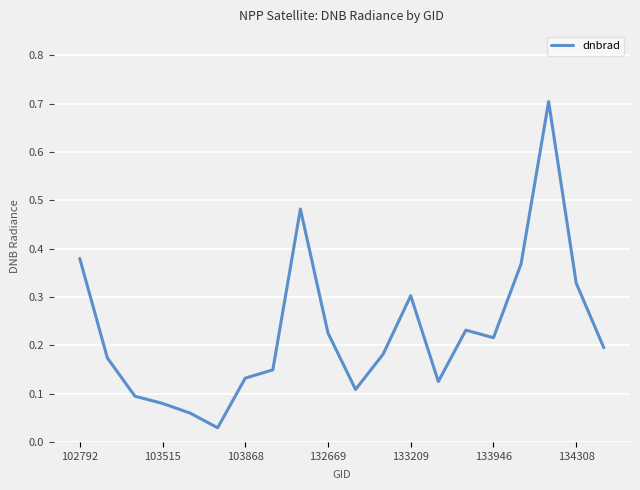

What is the maximum value shown in the chart?

0.7